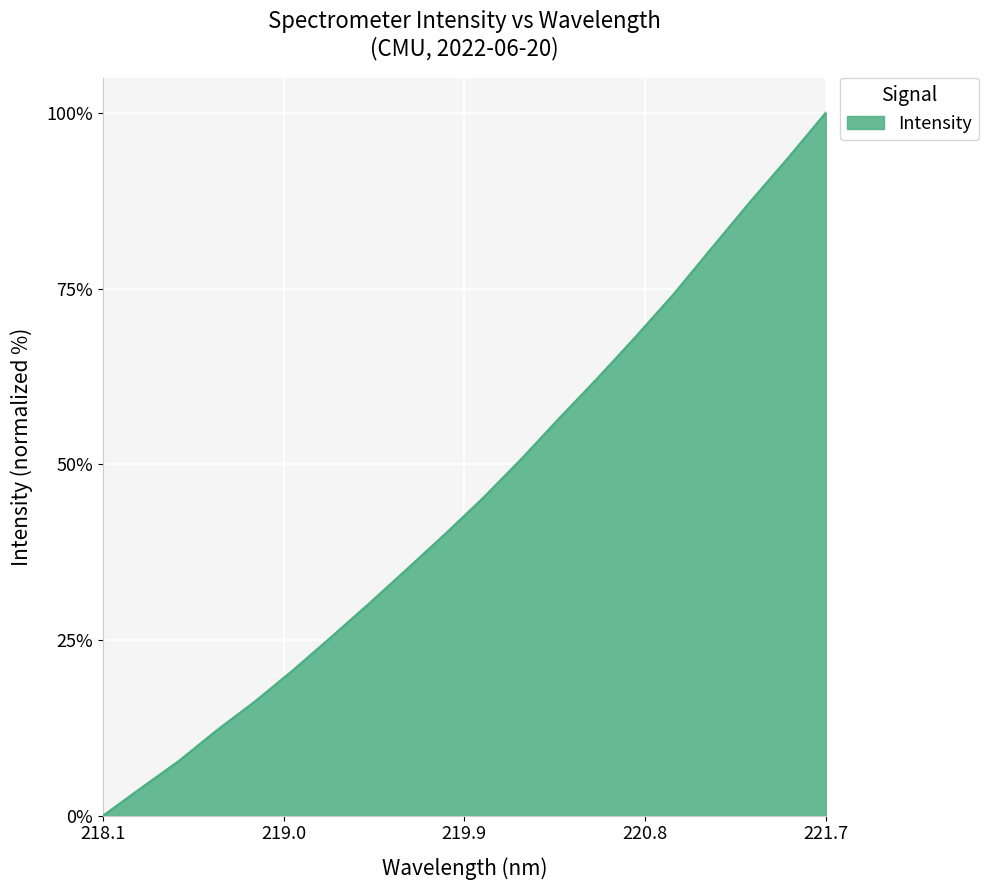

What is the difference between the maximum and minimum values?

100.0